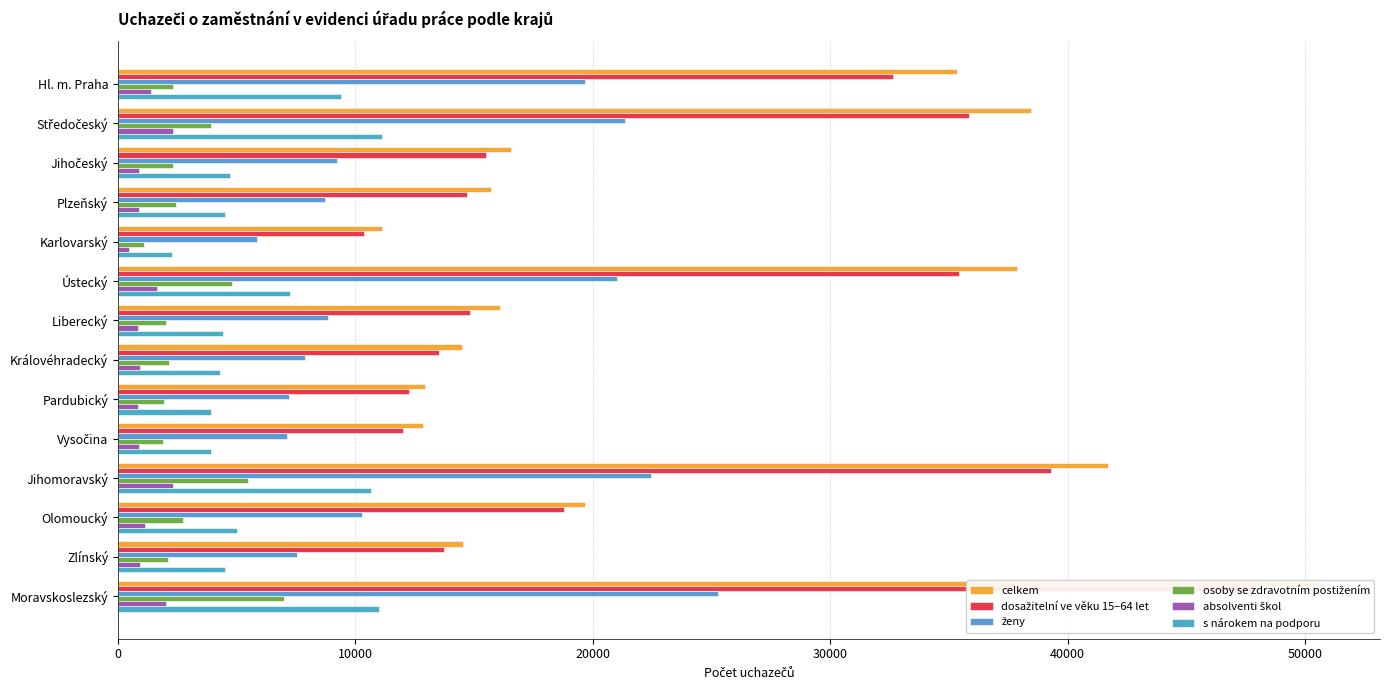

What is the average value of the absolventi škol series?

1258